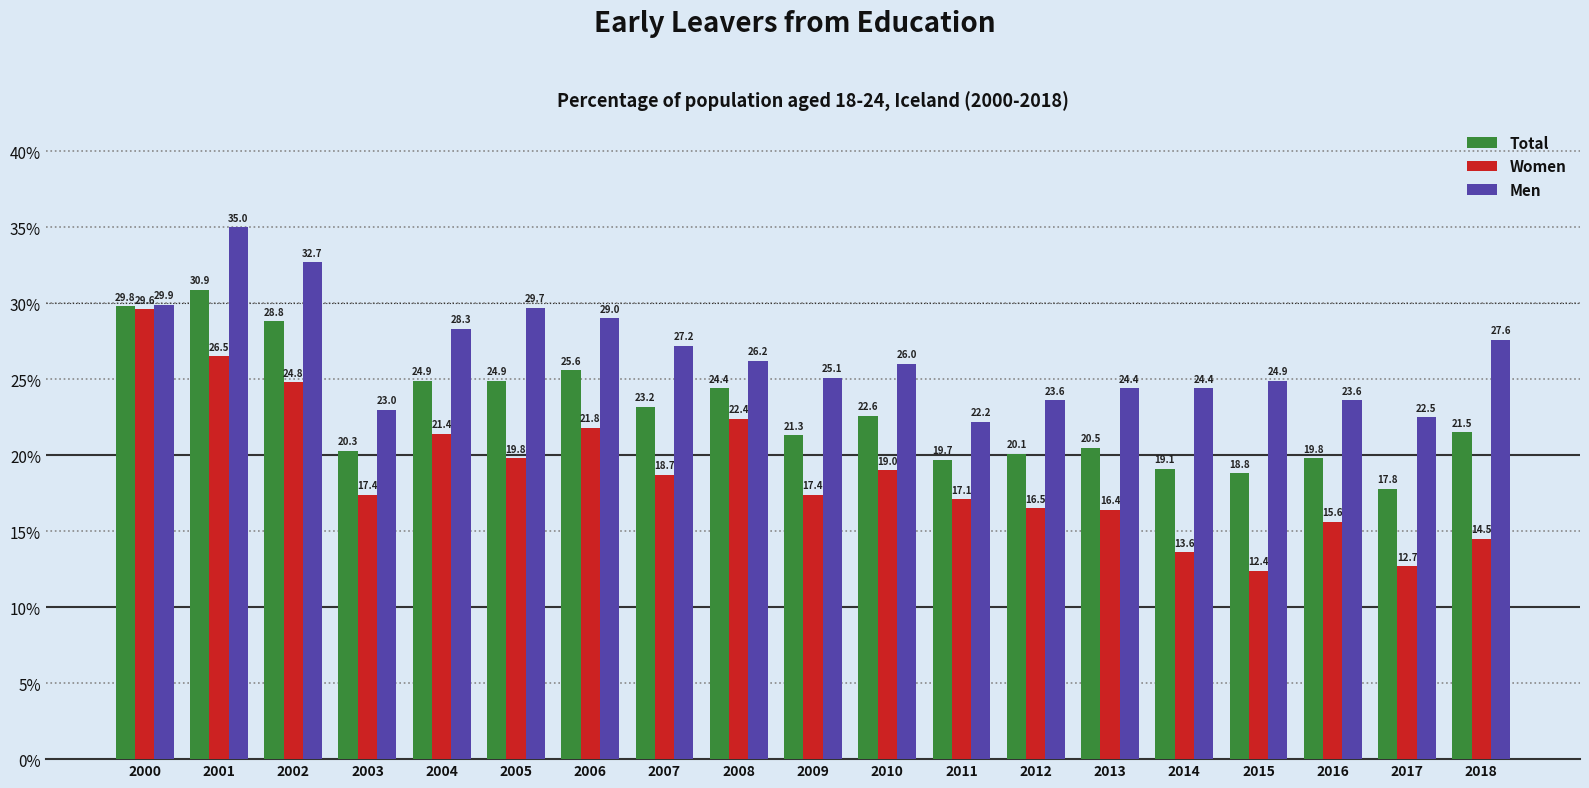

What is the value of the Total bar at the 7th from the left?

25.6